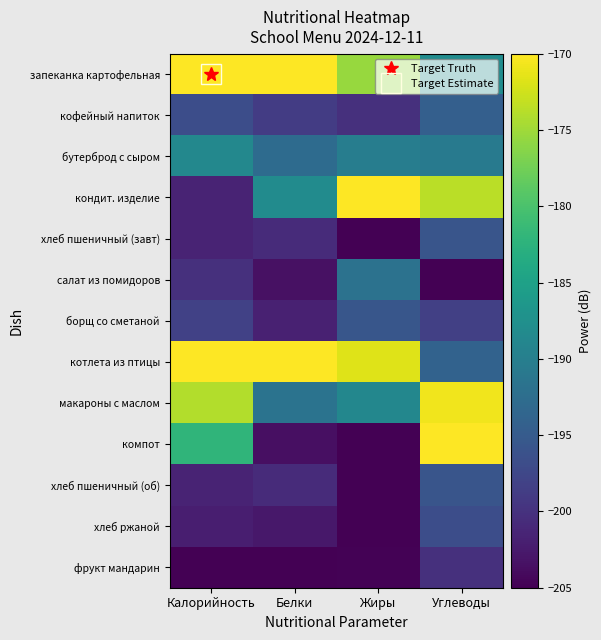

What is the difference between the highest and lowest values at Жиры?

40.0